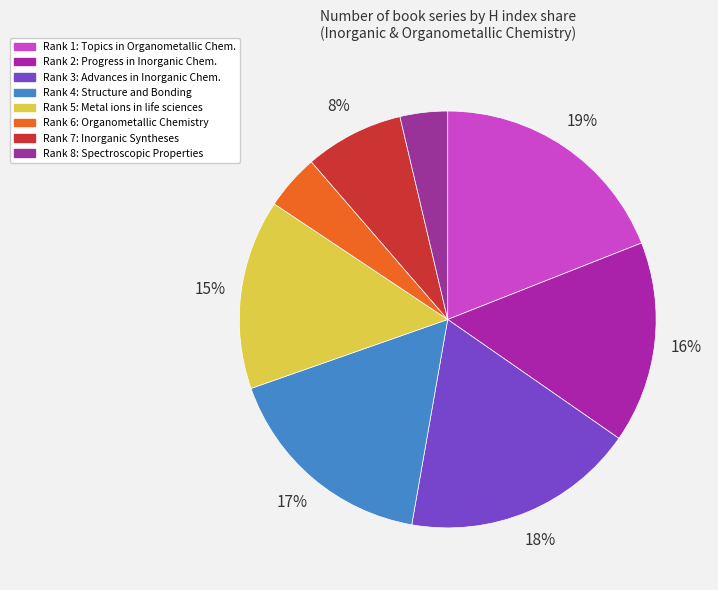

To the nearest percent, what is the average slice percentage?

12%